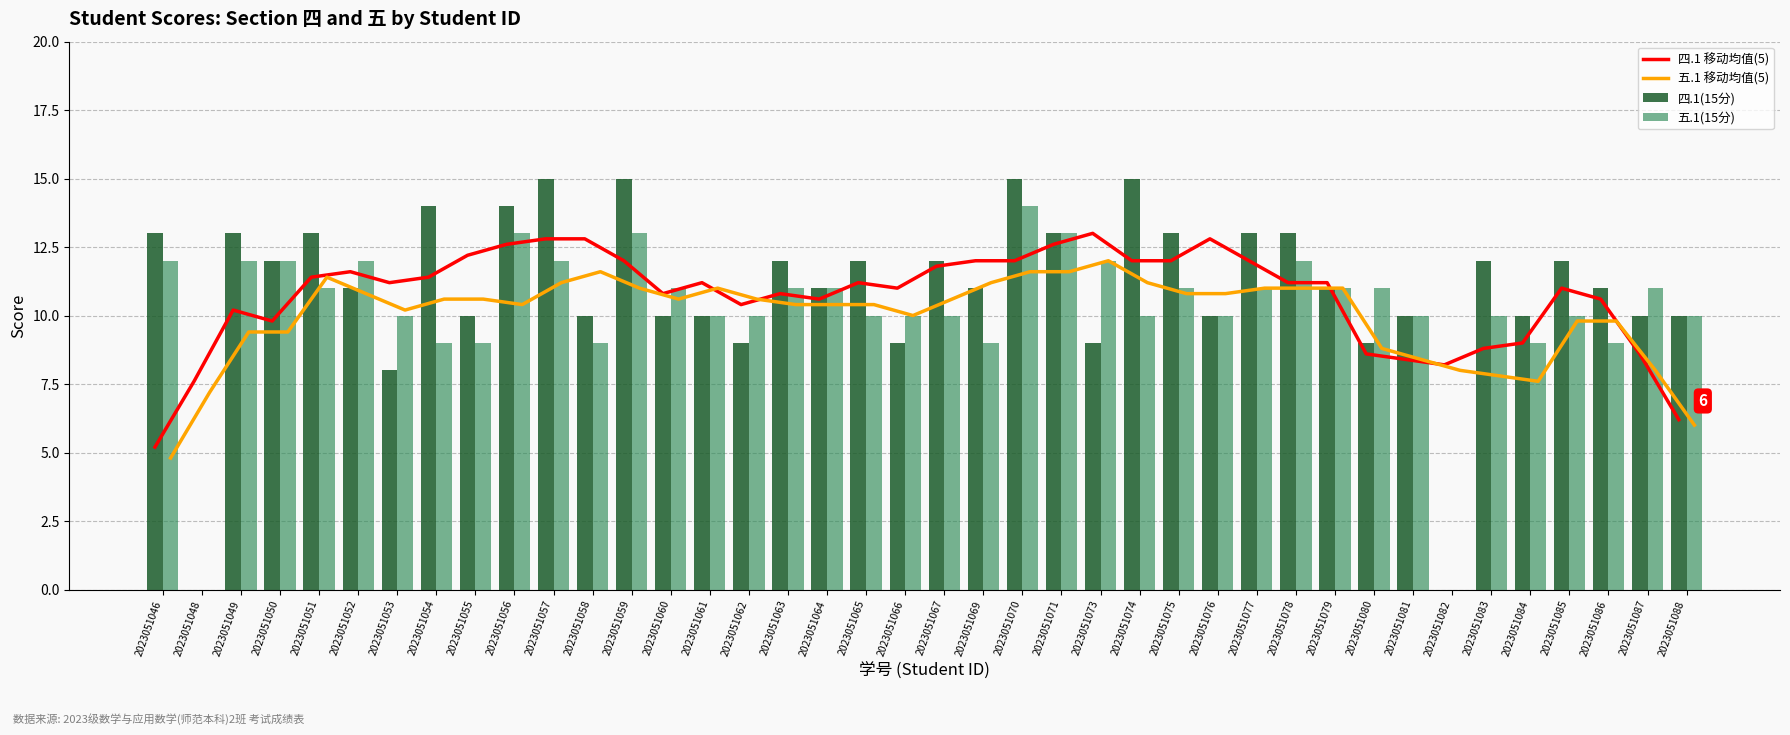

What is the approximate value of 四.1(15分) at 2023051067?

12